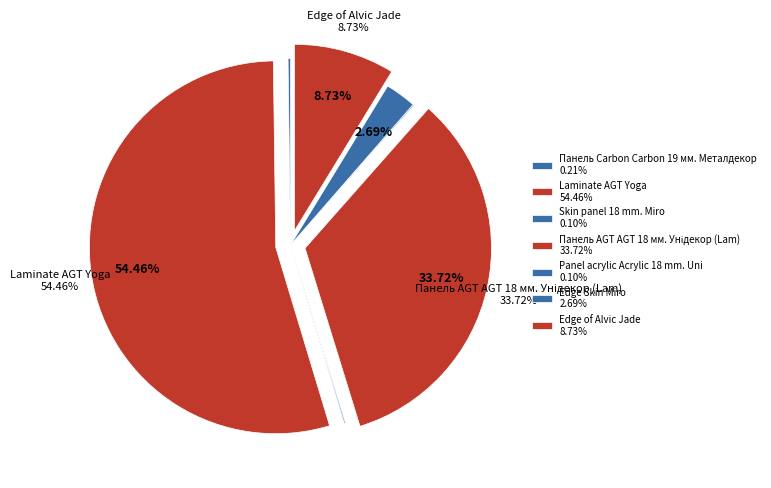

Which slice is the largest?

Laminate AGT Yoga